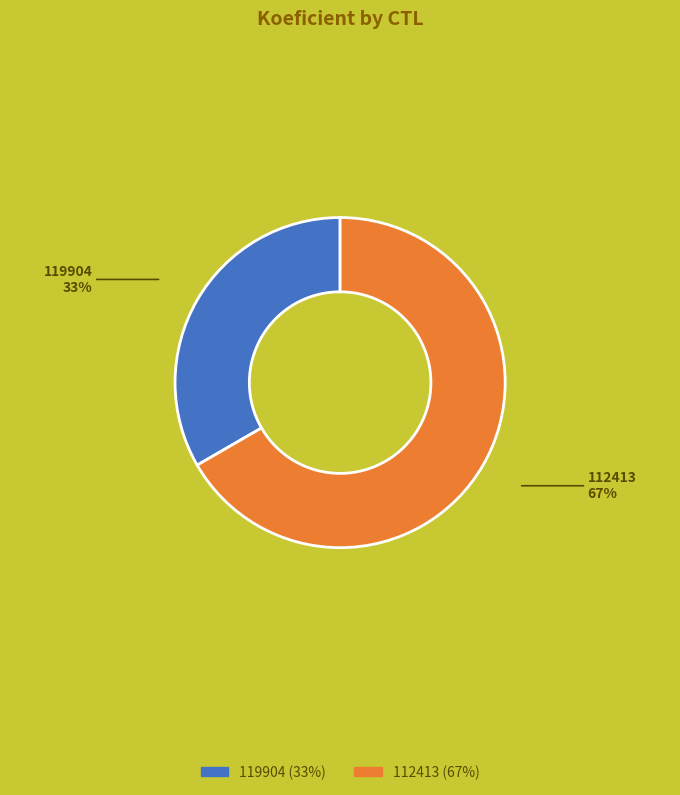

Does any single category account for the majority?

Yes